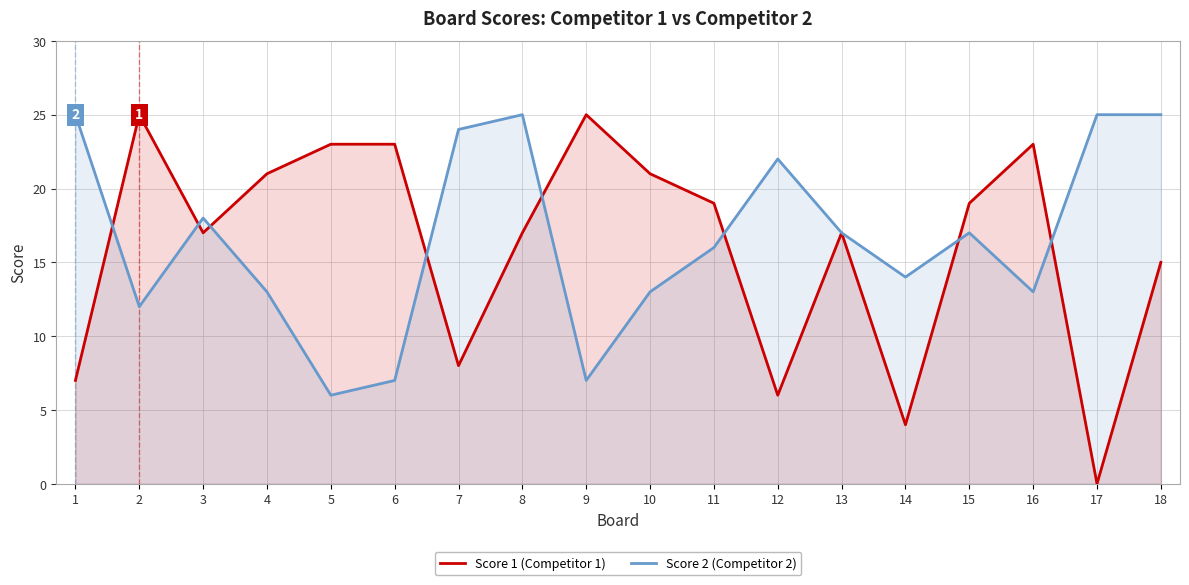

What is the sum of all Score 2 (Competitor 2) values?

299